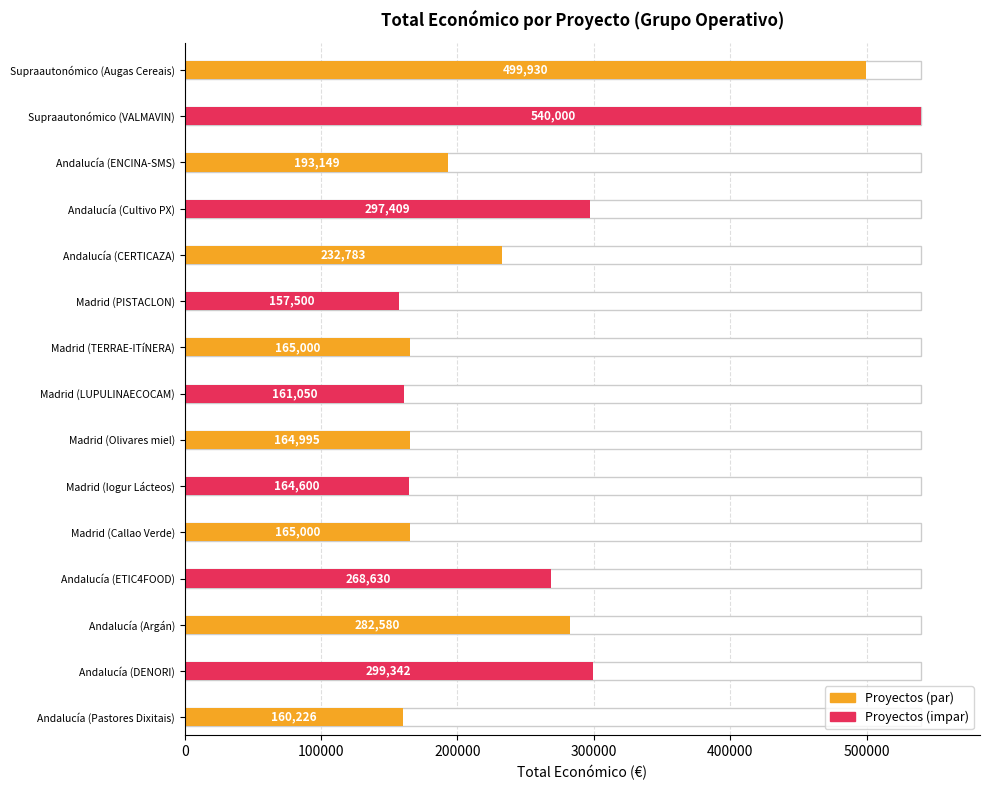

How many data points are above 193149?

7